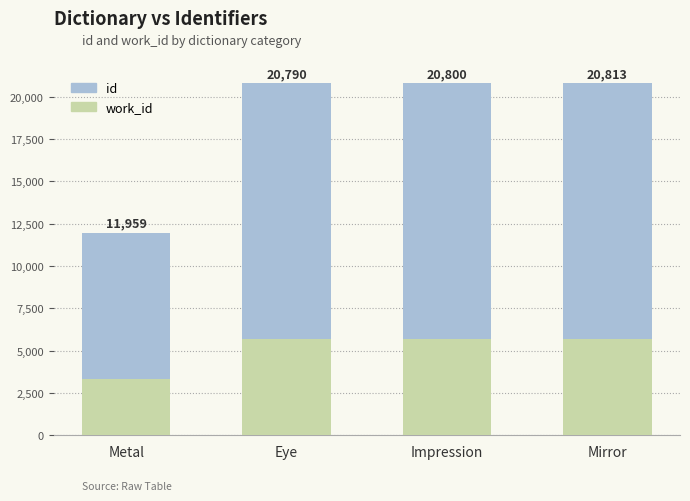

What is the approximate value of work_id at Mirror, to the nearest 100?

5700